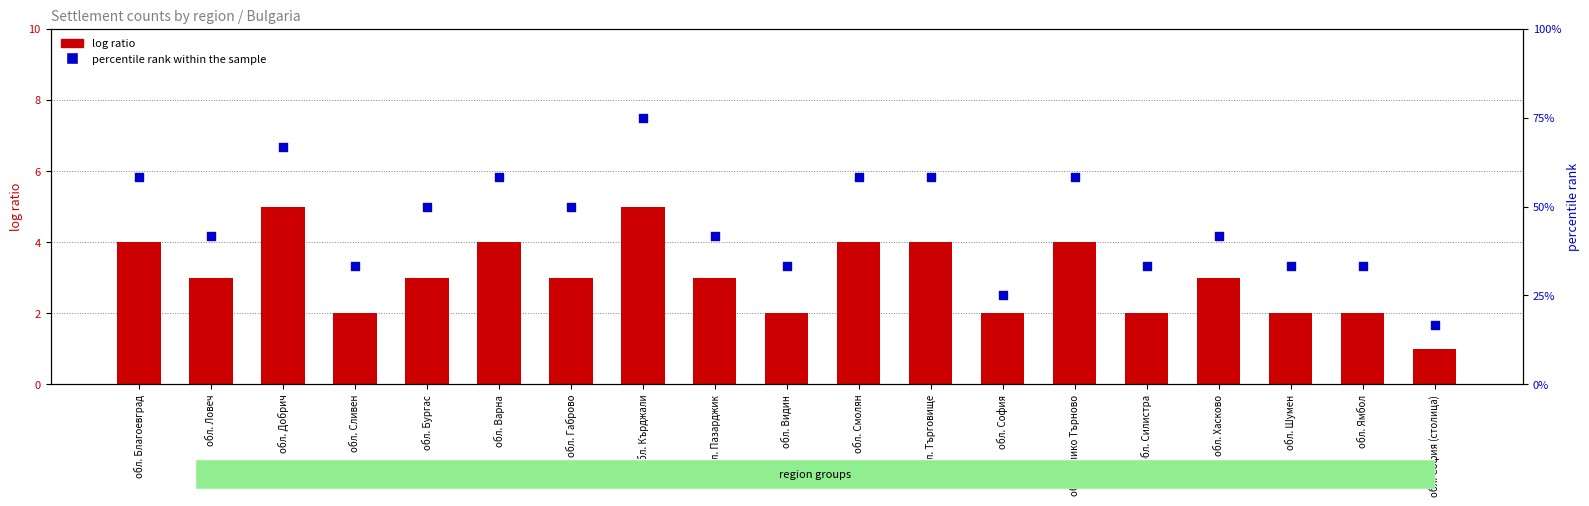

What are all the series names shown in the legend?

log ratio, percentile rank within the sample